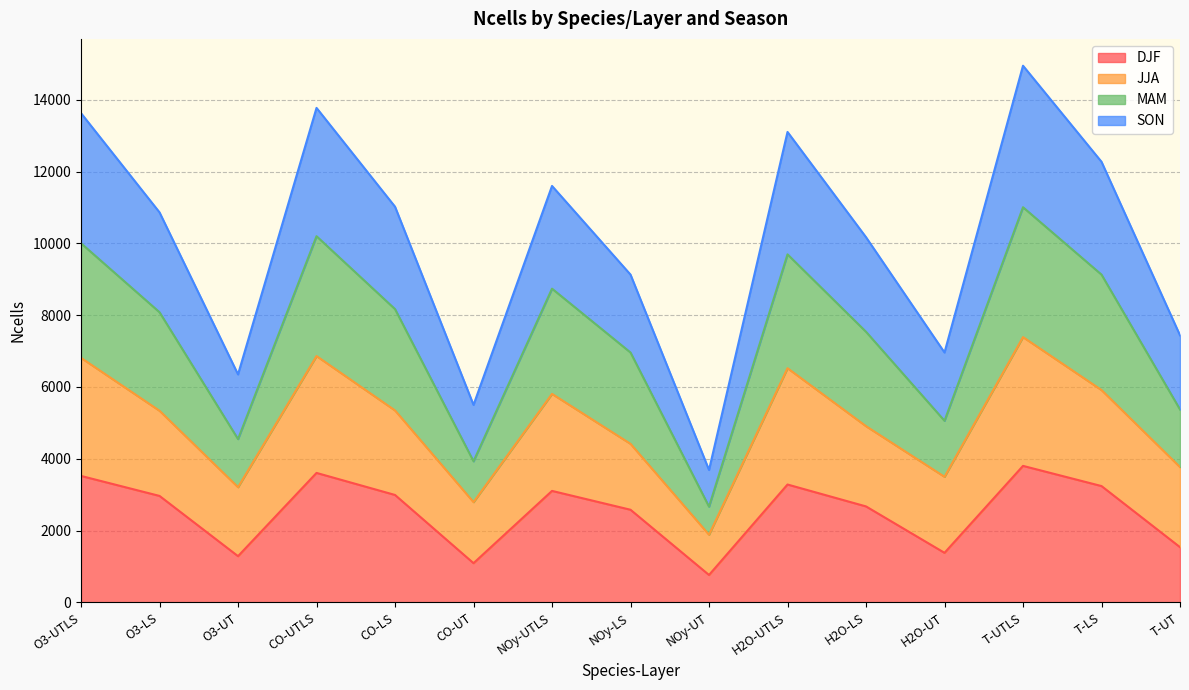

The value of DJF at H2O-UT is 2164. True or false?

False